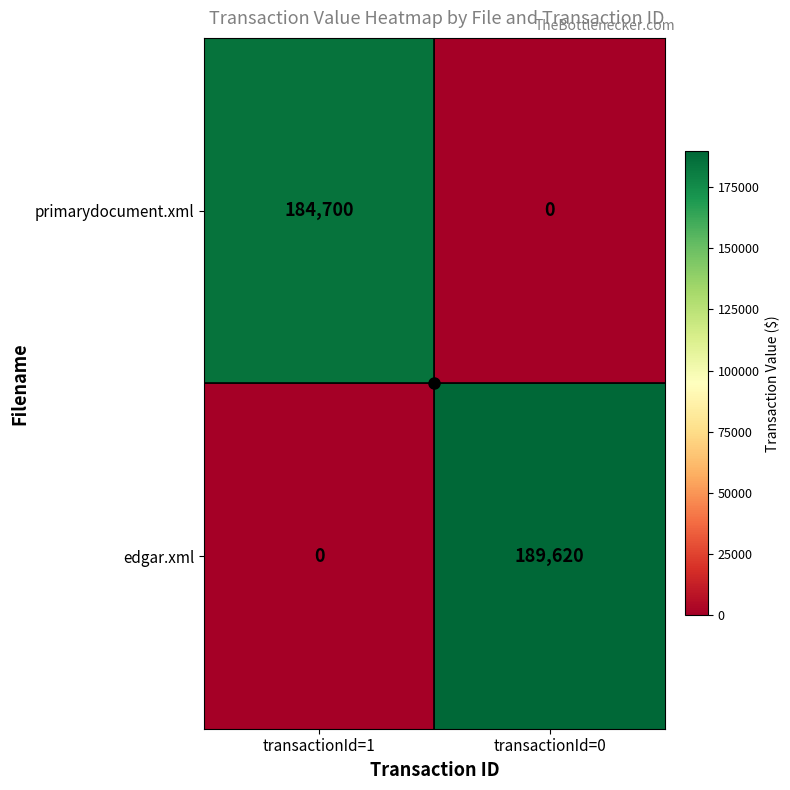

How many distinct data groups are displayed?

2